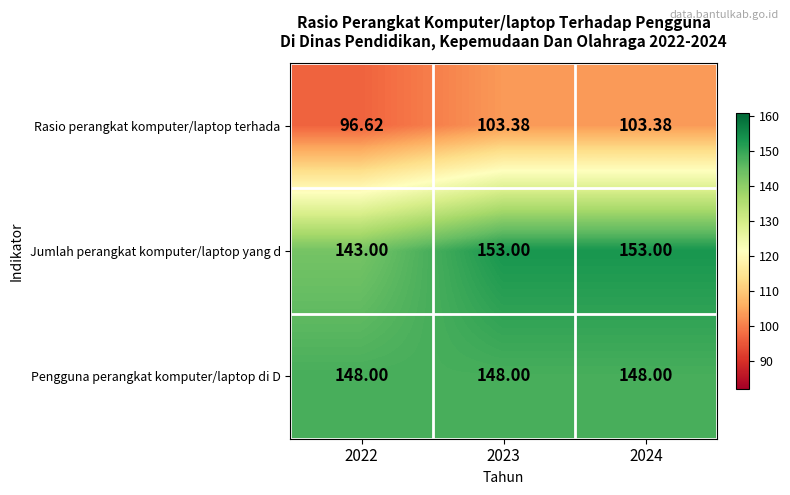

At how many categories does at least one series exceed 137?

3